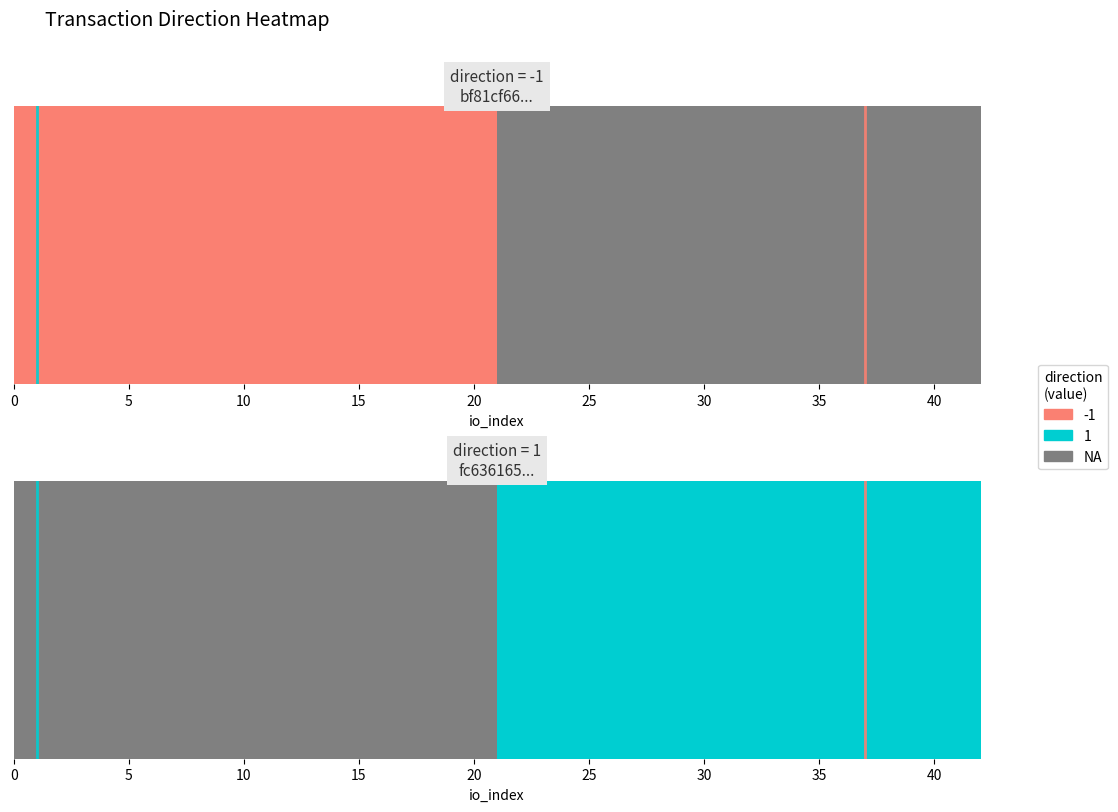

What is the greatest value displayed?

1